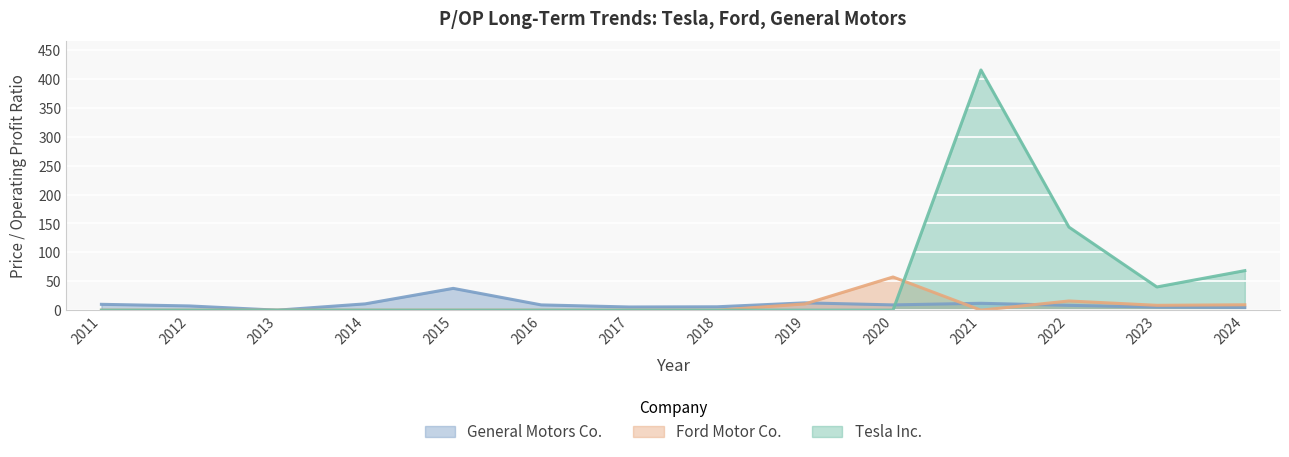

What is the highest value of the Tesla Inc. series?

415.6